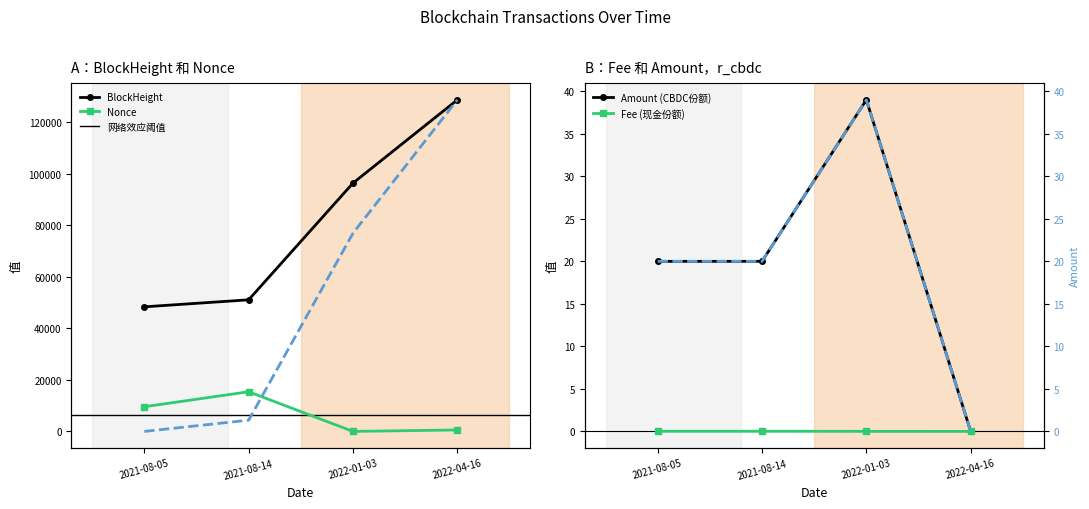

True or false: Nonce and Amount intersect in this chart.

True